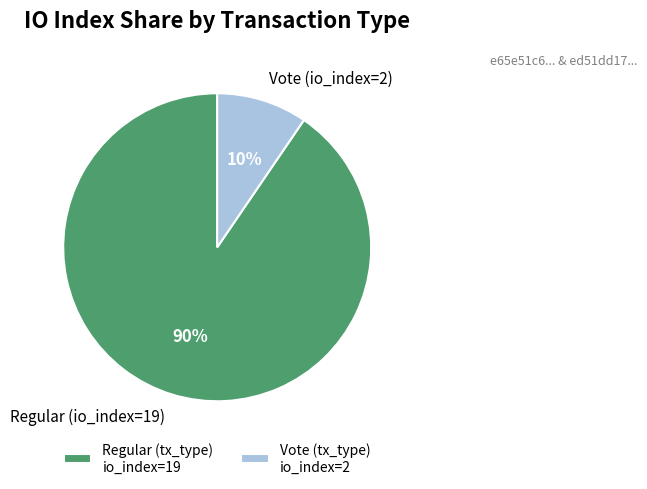

How many slices are in this pie chart?

2